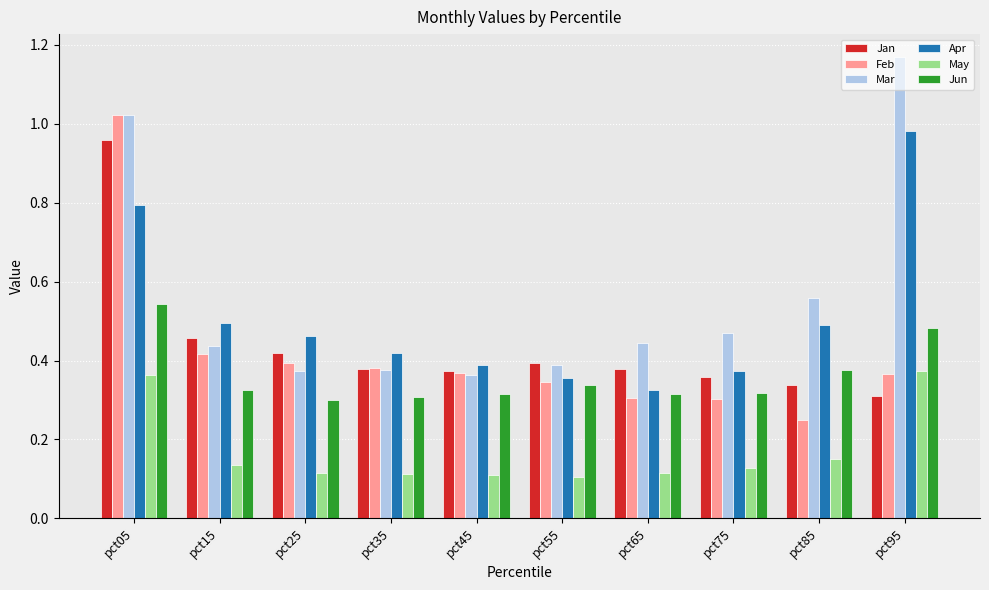

True or false: Jun has a value of 0.1 at pct45.

False